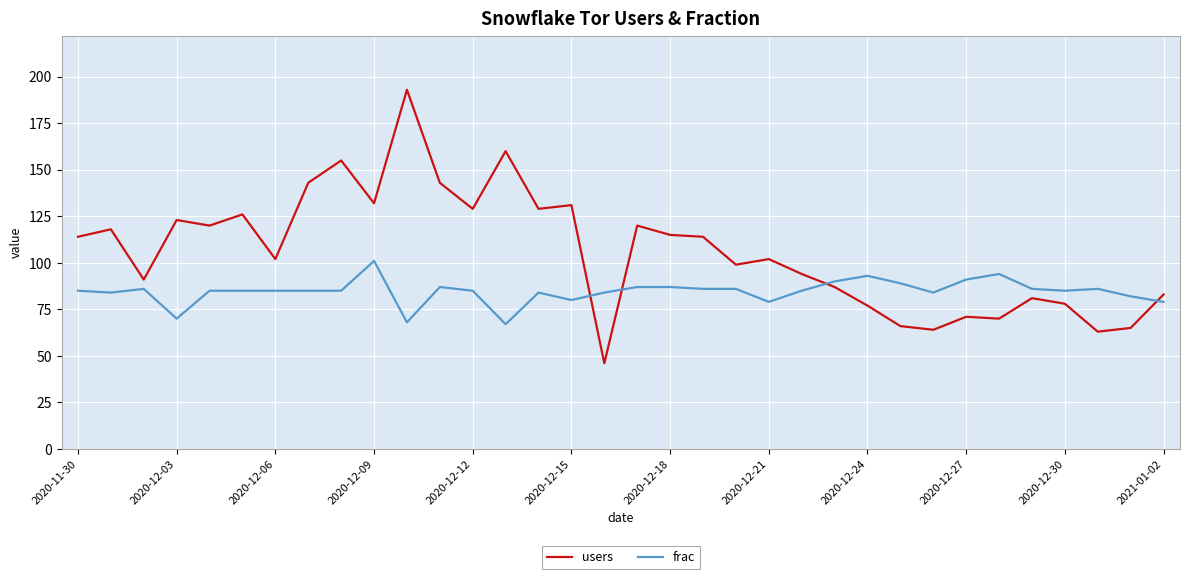

What is the difference between the maximum and minimum values in the users series?

147